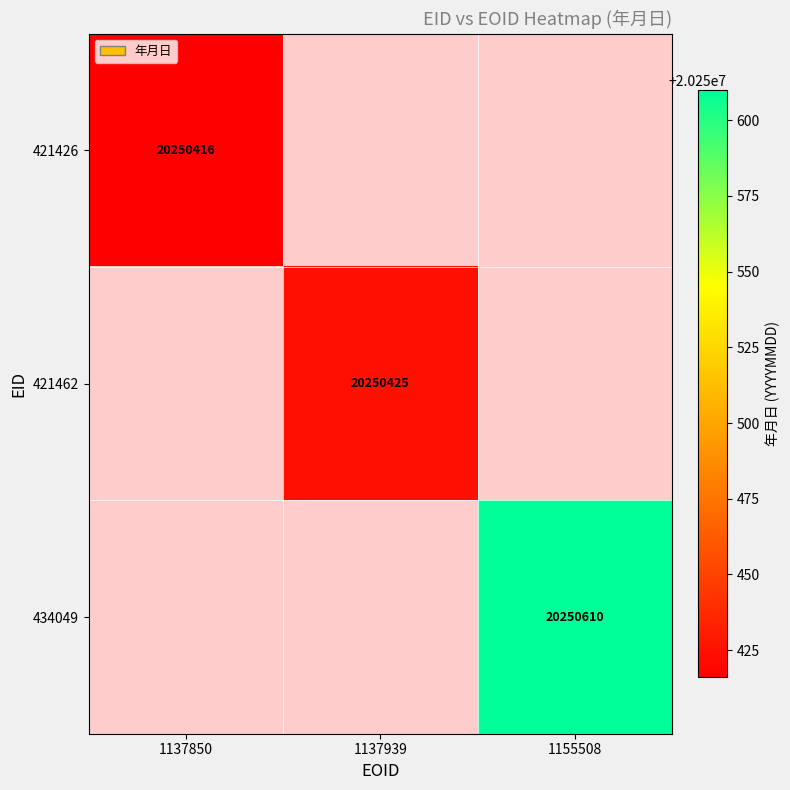

Count the number of categories in the chart.

3